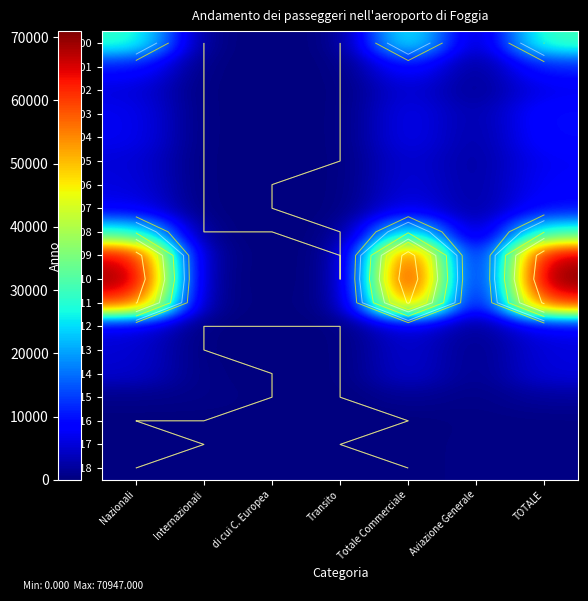

True or false: 2011 has a value of 100 at Transito.

True